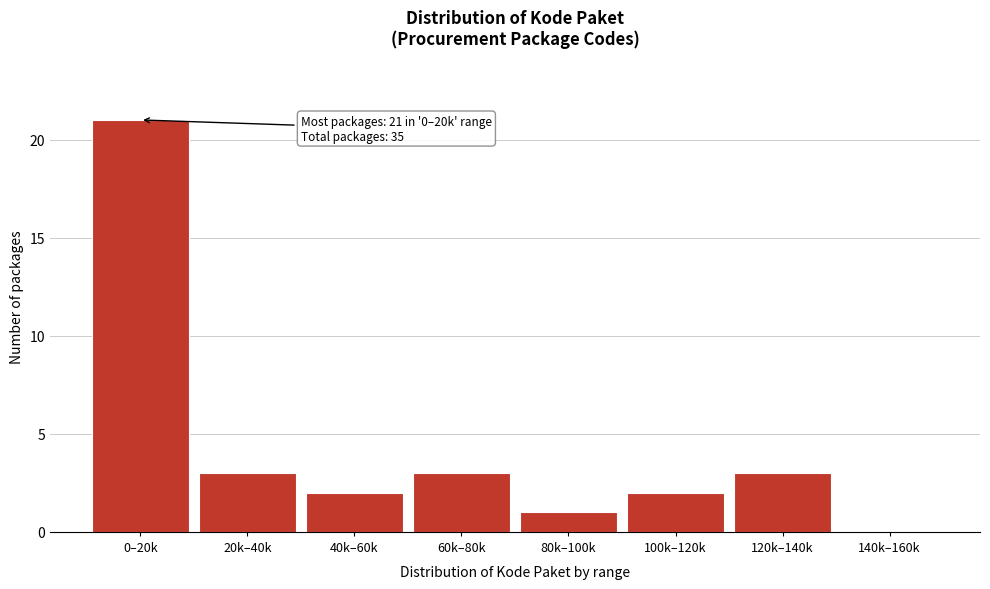

What is the greatest value displayed?

21